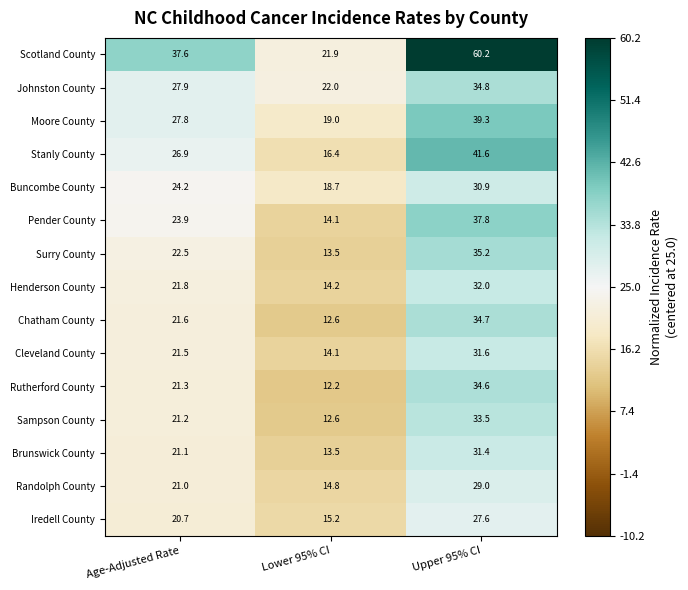

Which category has the lowest value across all series?

Lower 95% CI